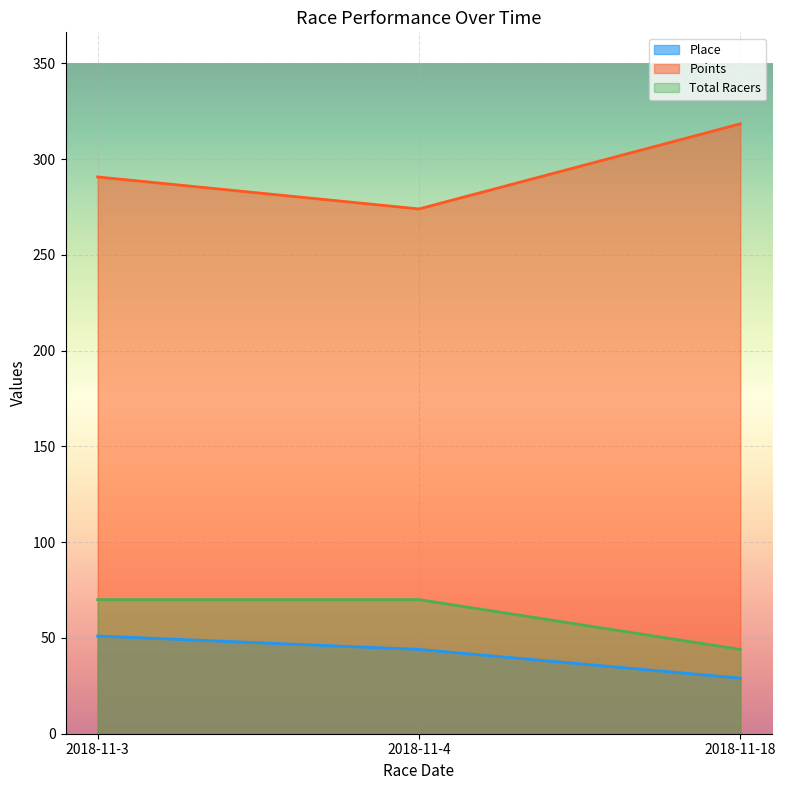

Reading left to right, list all the values displayed in this chart.

Place: 2018-11-3=51.0	2018-11-4=44.0	2018-11-18=29.0
Points: 2018-11-3=290.7	2018-11-4=273.9	2018-11-18=318.4
Total Racers: 2018-11-3=70.0	2018-11-4=70.0	2018-11-18=44.0